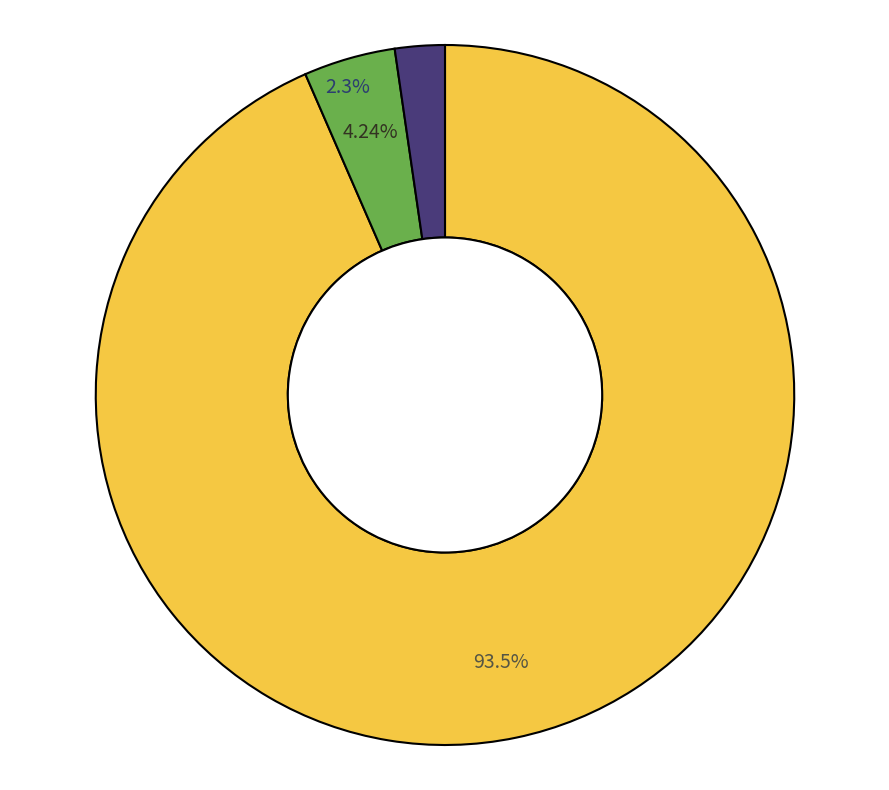

Which category has the smallest portion of the pie?

Contracts and Agreements